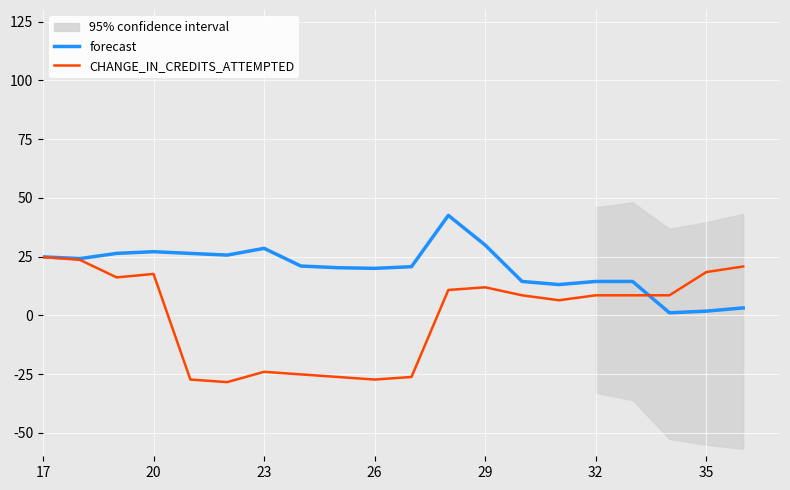

True or false: forecast and CHANGE_IN_CREDITS_ATTEMPTED intersect in this chart.

True